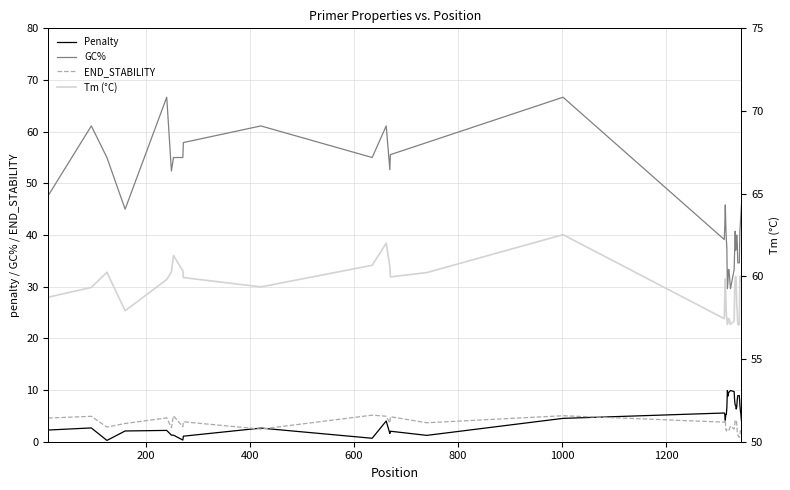

Does the chart display data point markers on the line(s)?

No